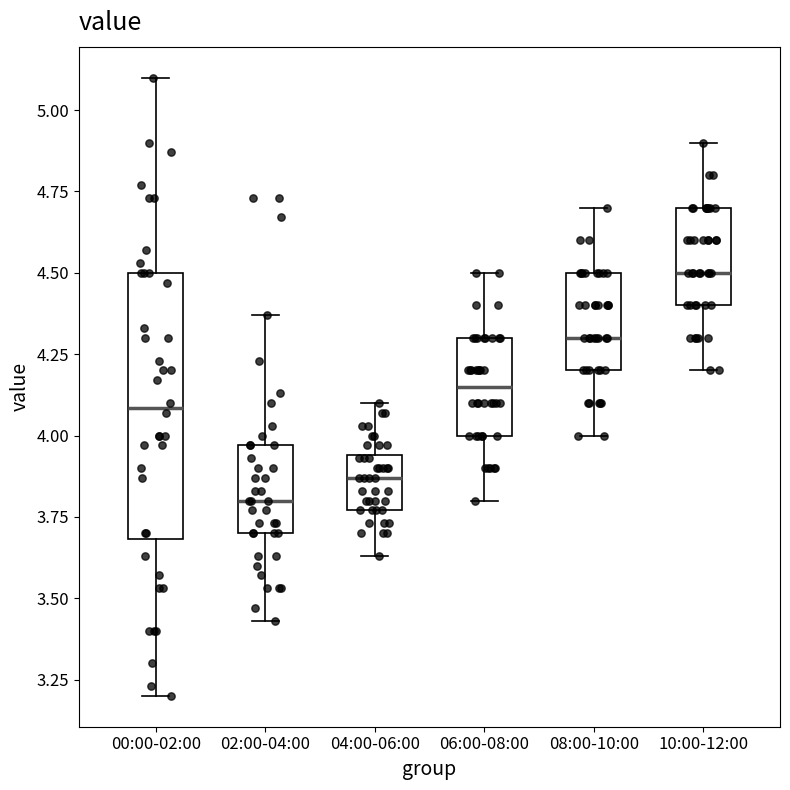

Reading left to right, read every box against the y-axis: the position of its median line, the range the box covers, and the ends of its whiskers. The values are not printed on the chart, so give them approximately, as read against the axis.

00:00-02:00: median 4.10, box 3.70 to 4.50, whiskers 3.20 to 5.10
02:00-04:00: median 3.80, box 3.70 to 3.95, whiskers 3.45 to 4.35
04:00-06:00: median 3.85, box 3.75 to 3.95, whiskers 3.65 to 4.10
06:00-08:00: median 4.15, box 4.00 to 4.30, whiskers 3.80 to 4.50
08:00-10:00: median 4.30, box 4.20 to 4.50, whiskers 4.00 to 4.70
10:00-12:00: median 4.50, box 4.40 to 4.70, whiskers 4.20 to 4.90